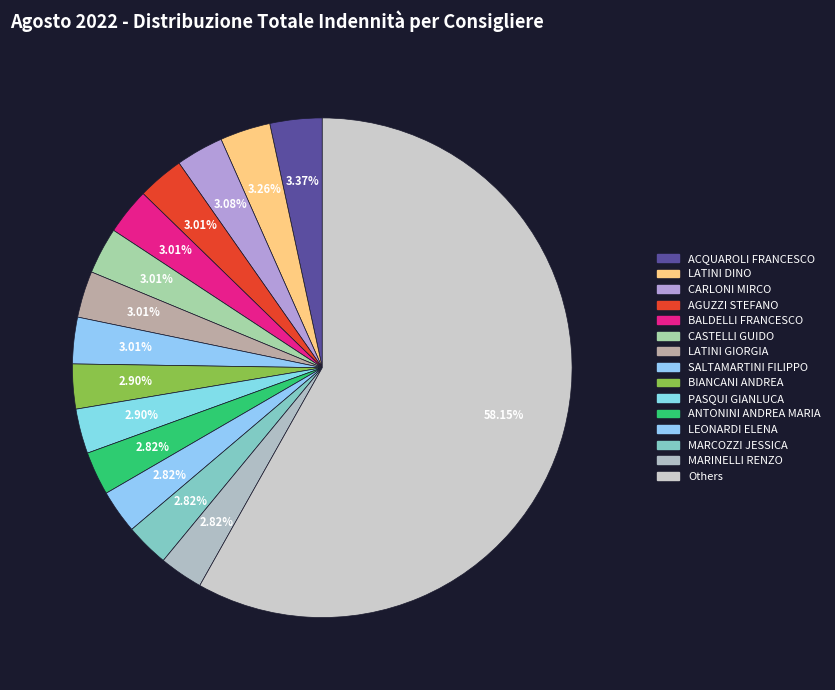

Count the number of slices in the pie.

15